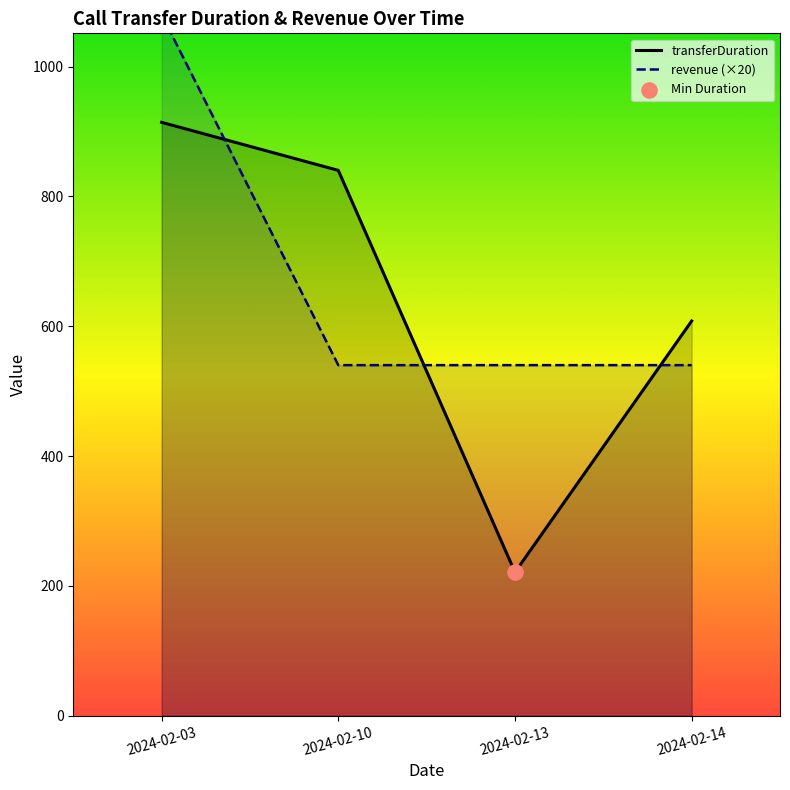

Which series reaches the minimum Y coordinate?

transferDuration